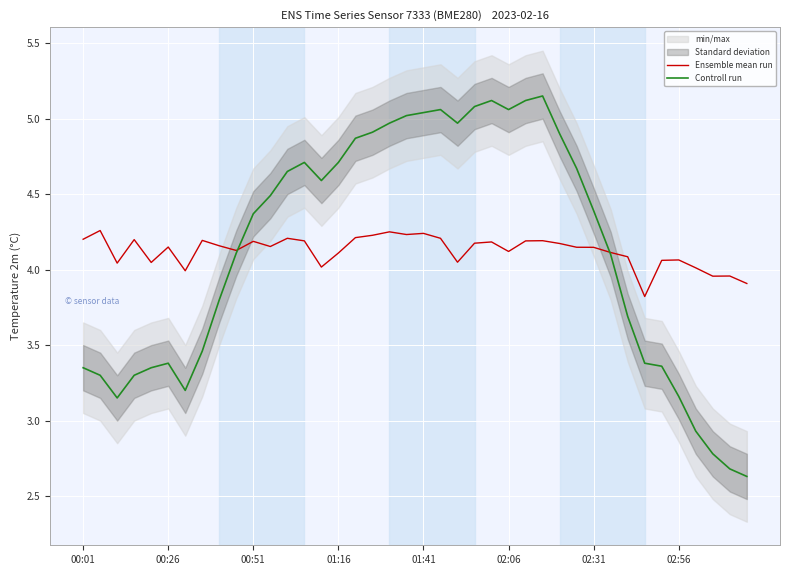

Is the value of Ensemble mean run at 39 greater than the value of Controll run at 02:06?

Yes